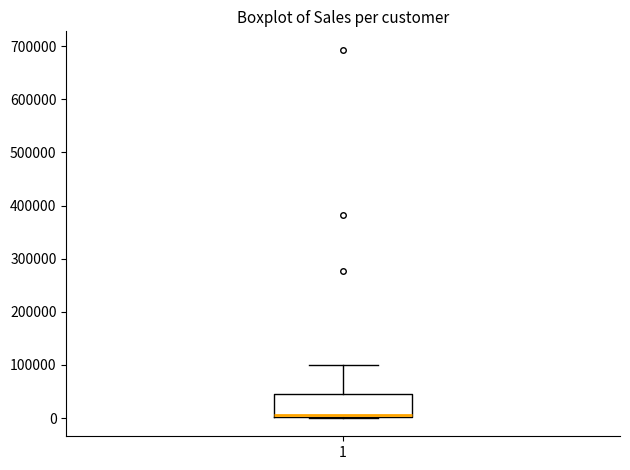

Read this box plot against the y-axis: the position of the median line, the range covered by the box, and the ends of both whiskers. The values are not printed on the chart, so give them approximately, as read against the axis.

median 10000, box 0 to 50000, whiskers 0 to 100000